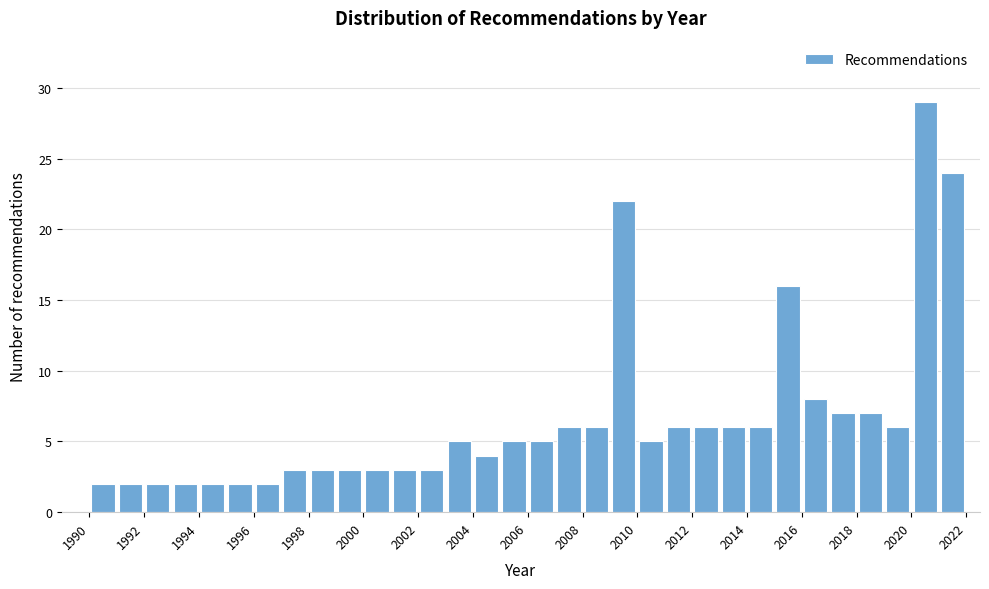

Reading left to right, list every bar in this chart as the range it spans on the x-axis followed by its height. The values are not printed on the chart, so give them approximately, as read against the axis.

1990 to 1991: 2
1991 to 1992: 2
1992 to 1993: 2
1993 to 1994: 2
1994 to 1995: 2
1995 to 1996: 2
1996 to 1997: 2
1997 to 1998: 3
1998 to 1999: 3
1999 to 2000: 3
2000 to 2001: 3
2001 to 2002: 3
2002 to 2003: 3
2003 to 2004: 5
2004 to 2005: 4
2005 to 2006: 5
2006 to 2007: 5
2007 to 2008: 6
2008 to 2009: 6
2009 to 2010: 22
2010 to 2011: 5
2011 to 2012: 6
2012 to 2013: 6
2013 to 2014: 6
2014 to 2015: 6
2015 to 2016: 16
2016 to 2017: 8
2017 to 2018: 7
2018 to 2019: 7
2019 to 2020: 6
2020 to 2021: 29
2021 to 2022: 24